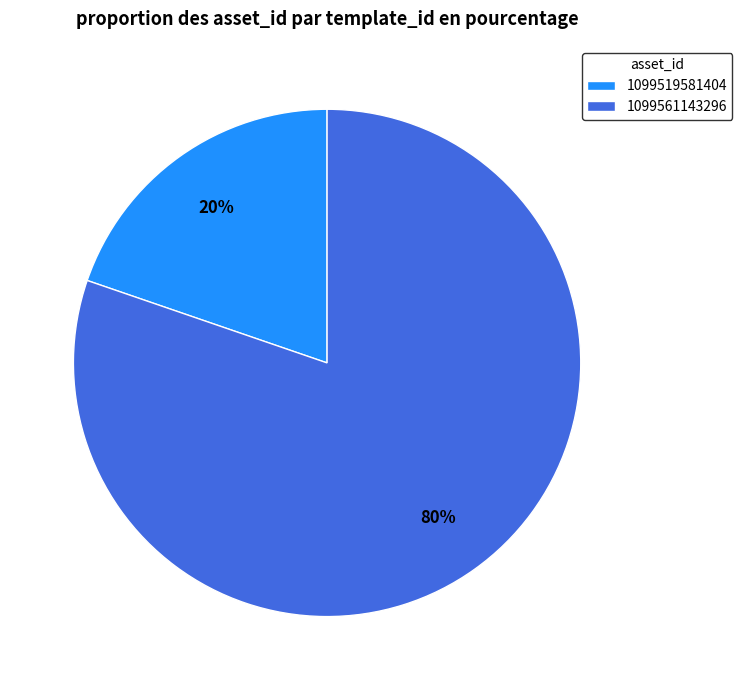

Combined, do 1099561143296 and 1099519581404 account for over 50%?

Yes